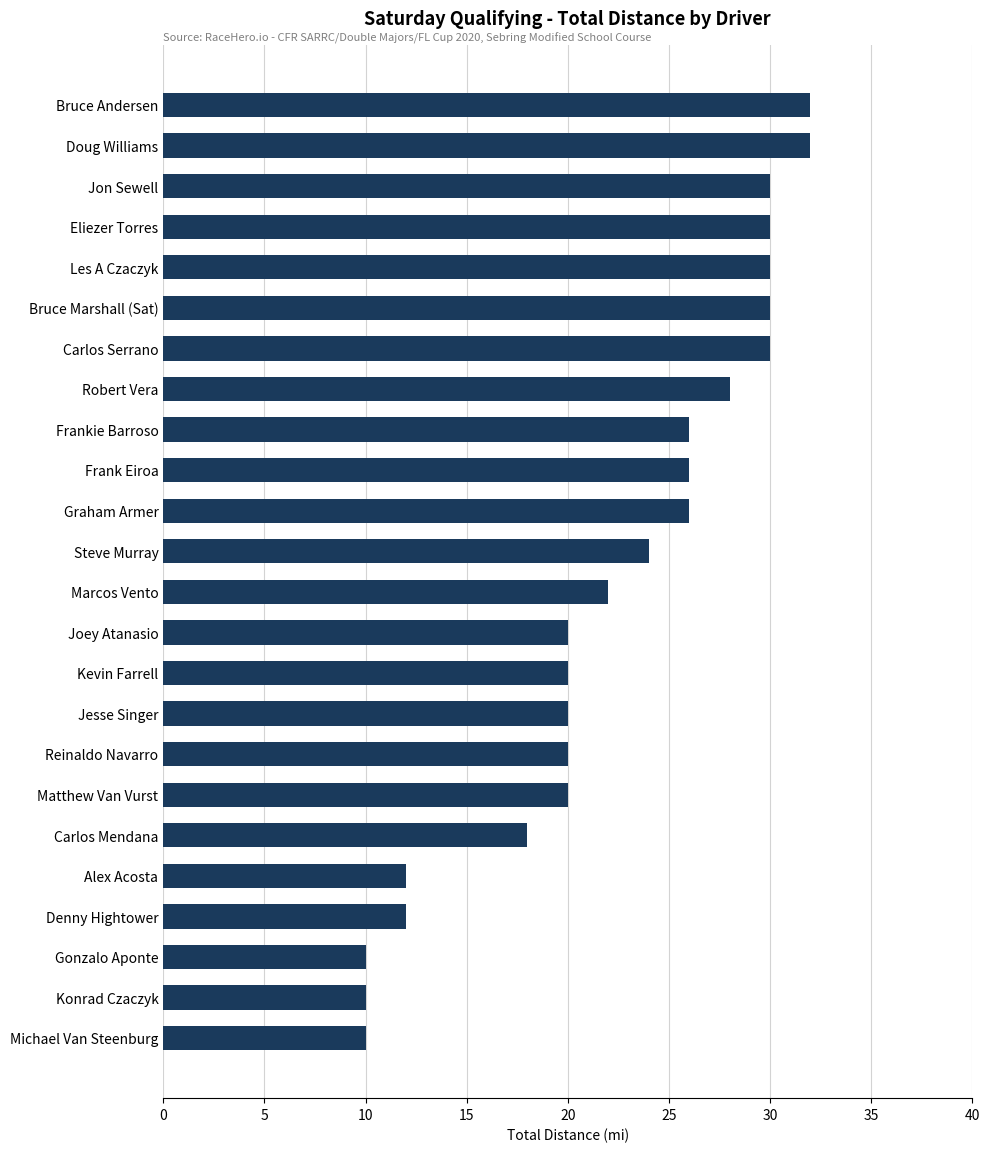

True or false: the data shows 20 at Jesse Singer.

True